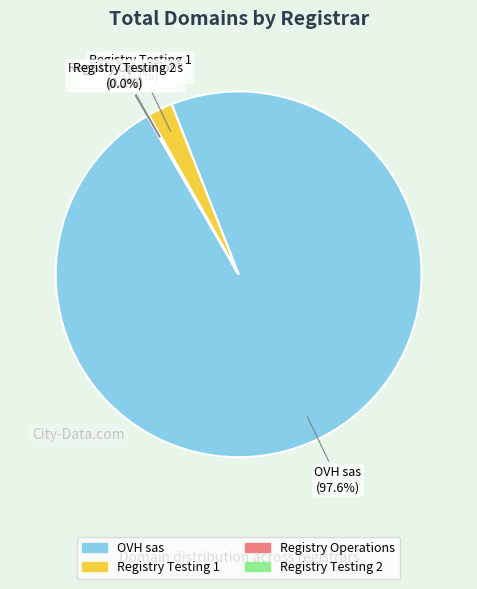

Does OVH sas account for over 50% of the chart?

Yes